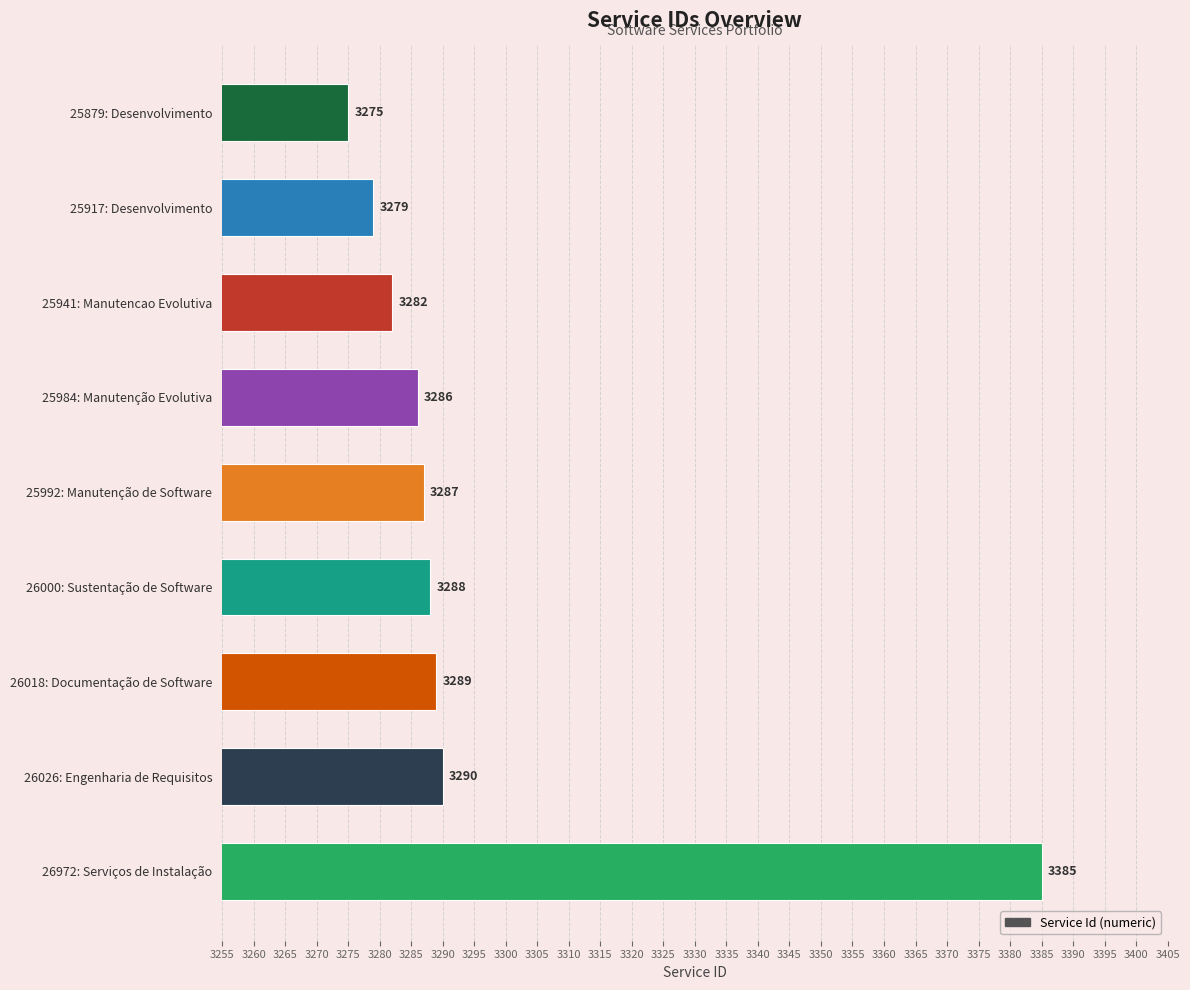

Count the number of data series in this chart.

1